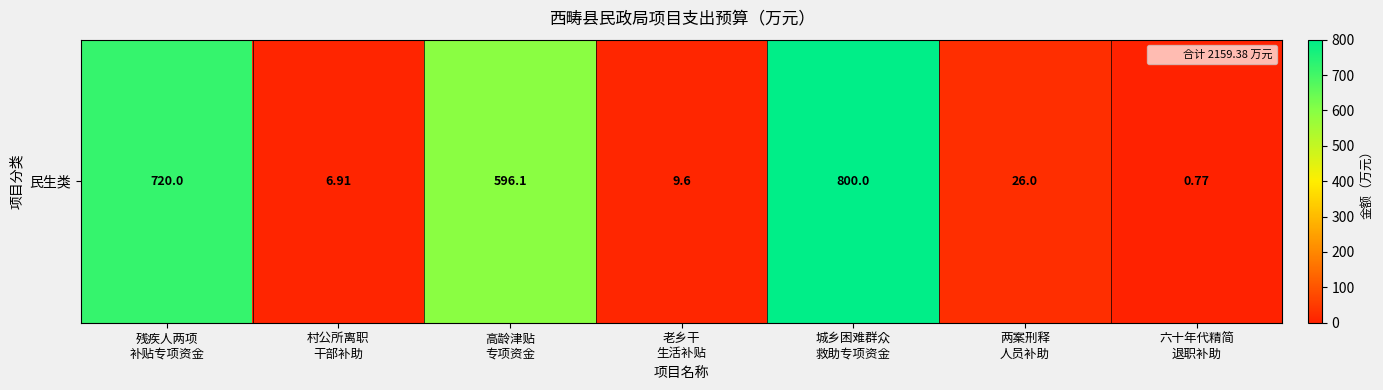

The chart shows a value of 264.5 at 高龄津贴
专项资金. True or false?

False